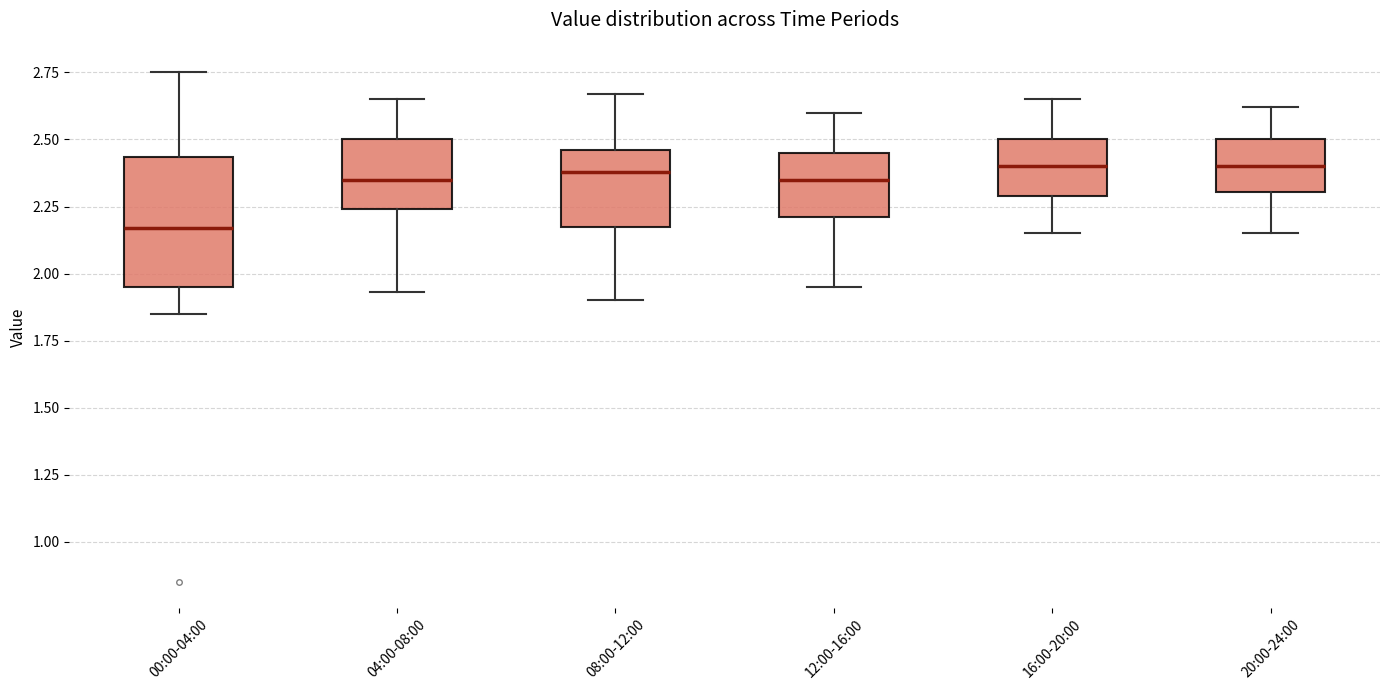

Which box's median line is the lowest?

00:00-04:00